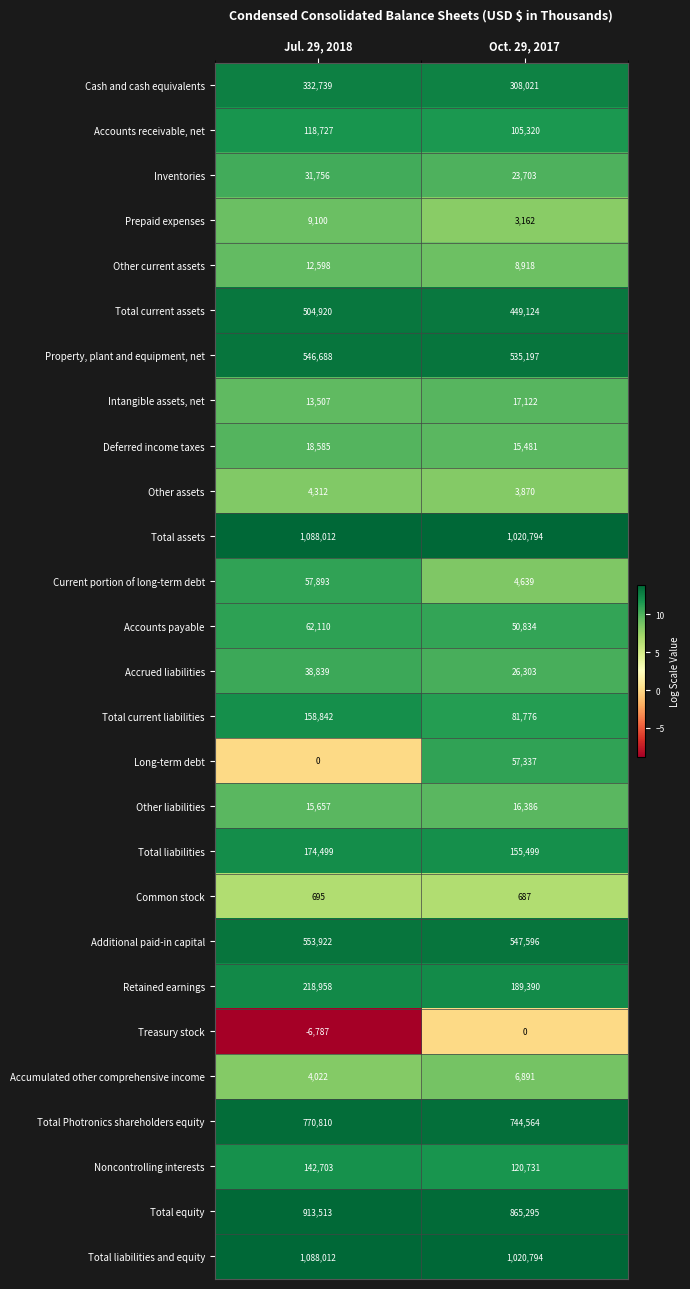

Rank the categories by Inventories value from lowest to highest.

Oct. 29, 2017, Jul. 29, 2018